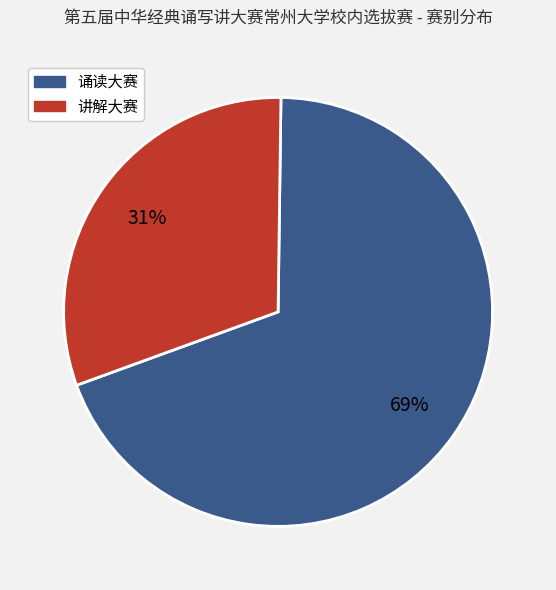

Is the sum of 讲解大赛 and 诵读大赛 greater than half?

Yes